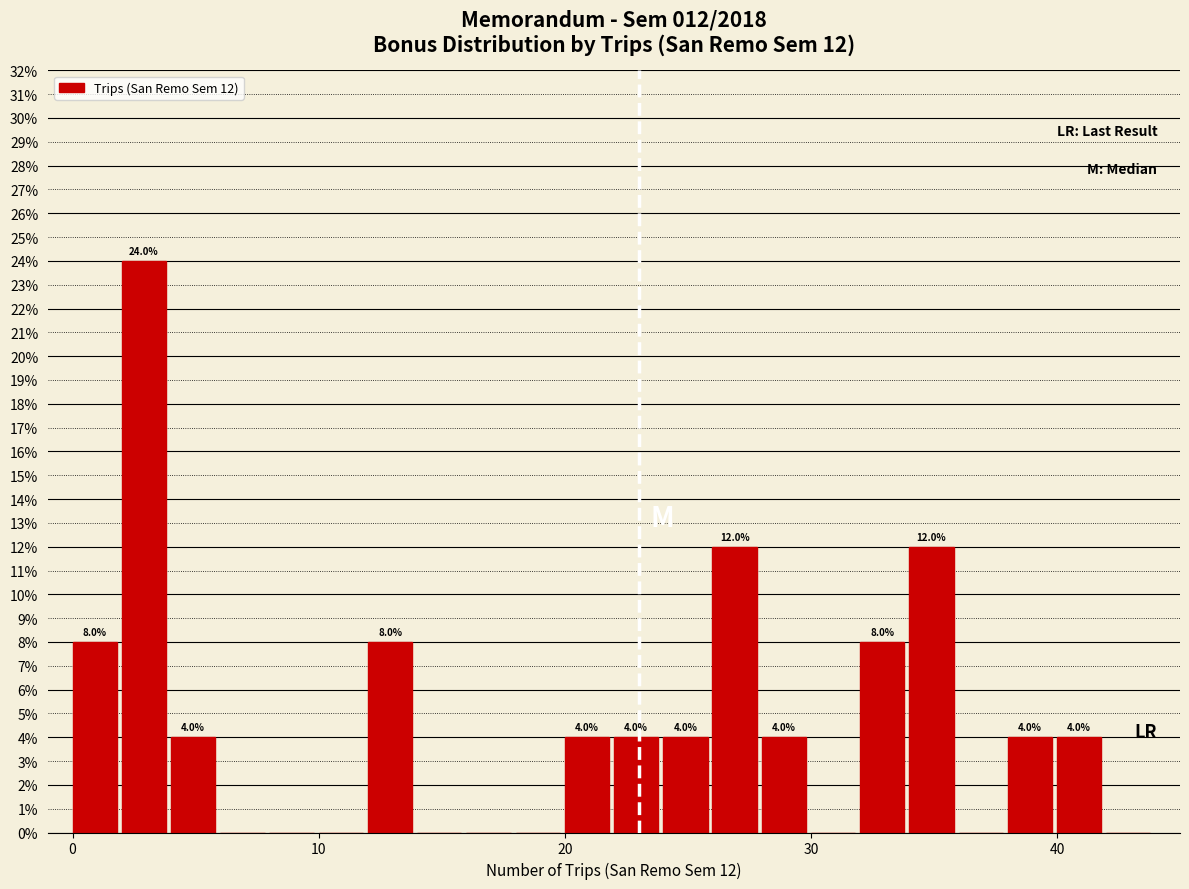

Around what value on the x-axis is the tallest bar? Give the approximate position of its centre, as read against the axis.

3